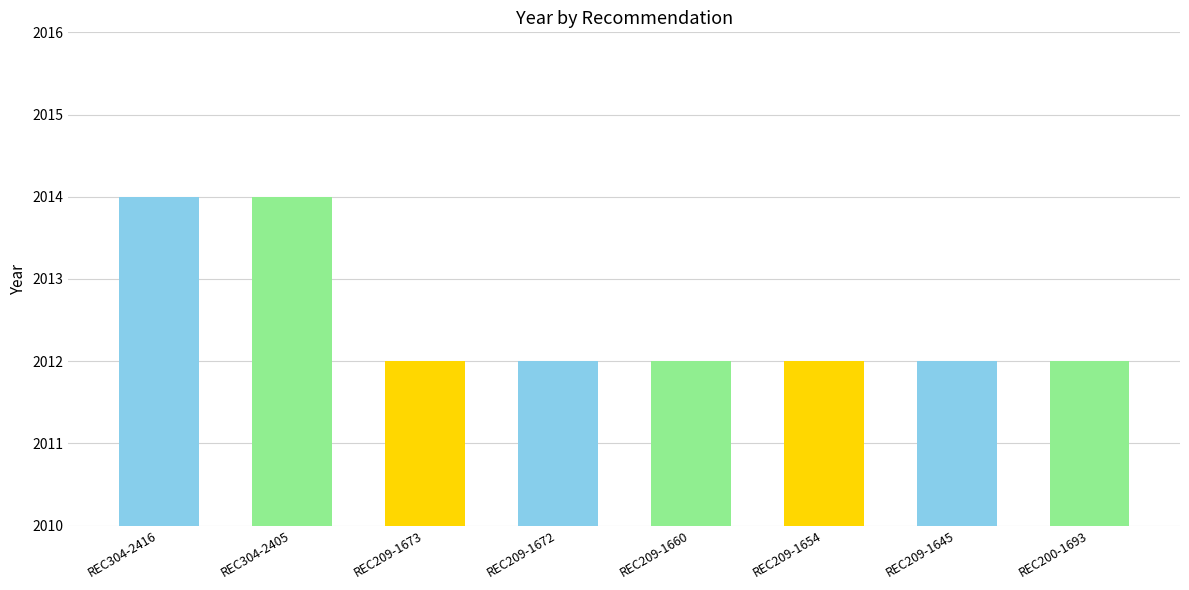

Reading right to left, list all the values displayed in this chart.

REC200-1693=2012	REC209-1645=2012	REC209-1654=2012	REC209-1660=2012	REC209-1672=2012	REC209-1673=2012	REC304-2405=2014	REC304-2416=2014